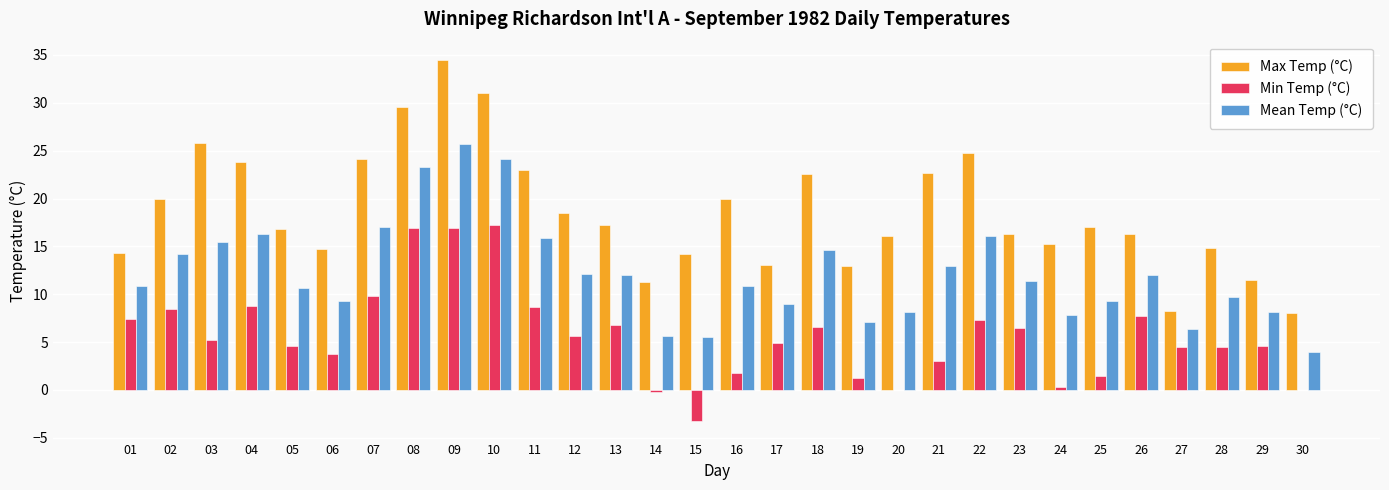

Are the bars horizontal?

No